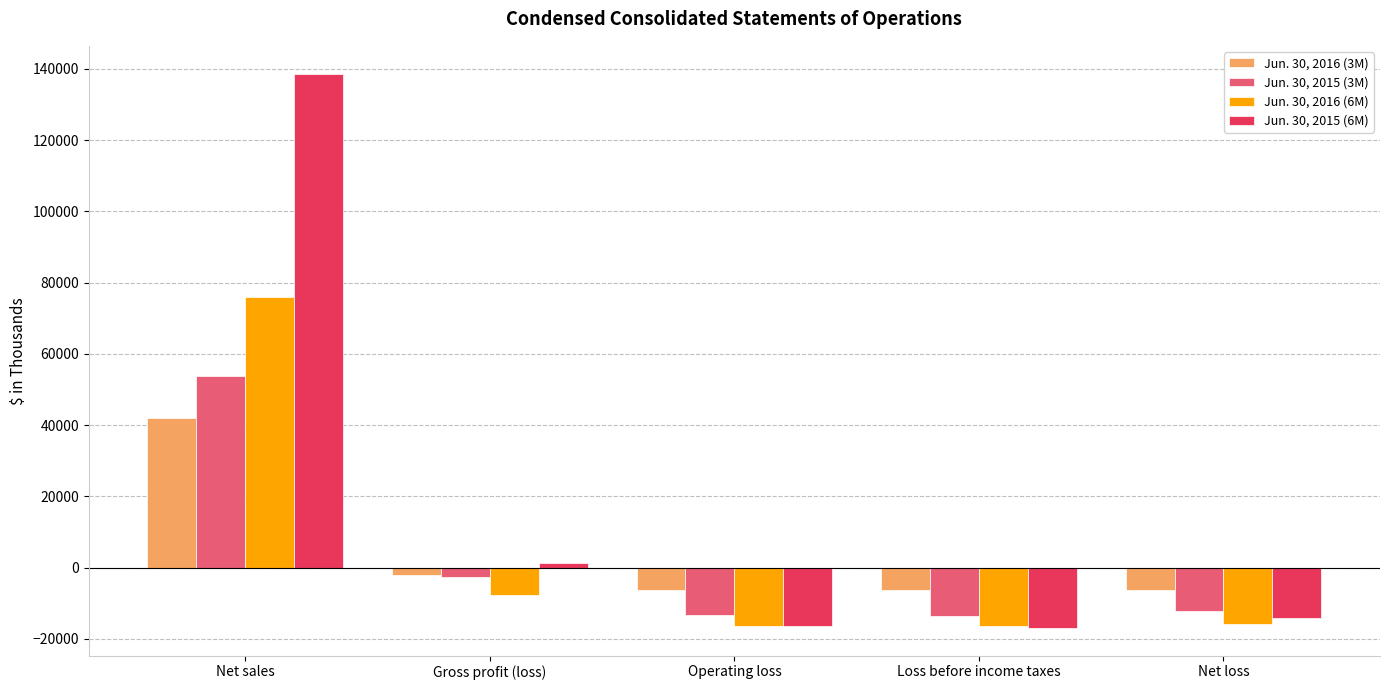

What is the minimum value shown in the chart?

-16892